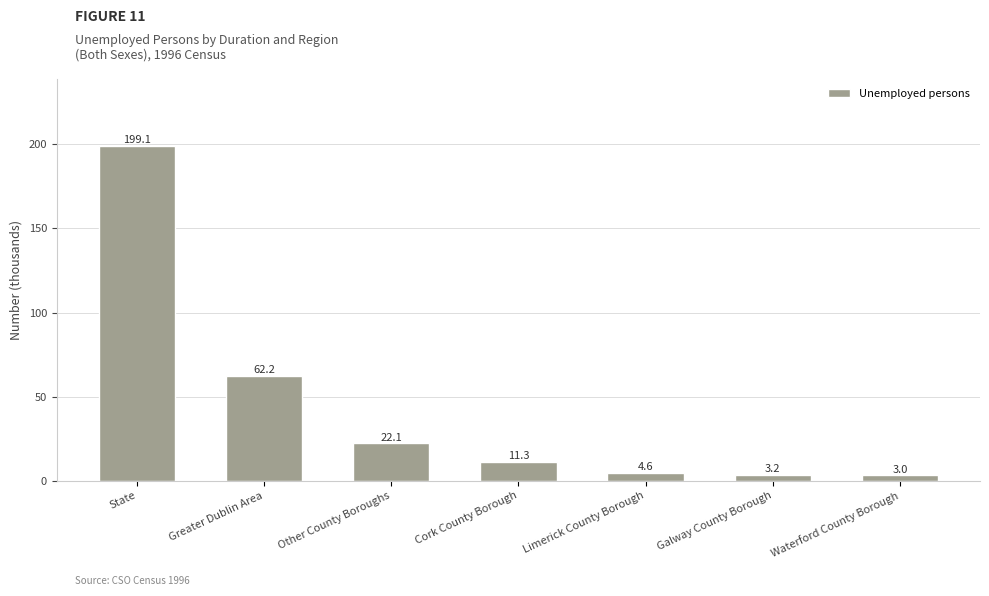

Are the bars grouped side by side (vs. stacked)?

No